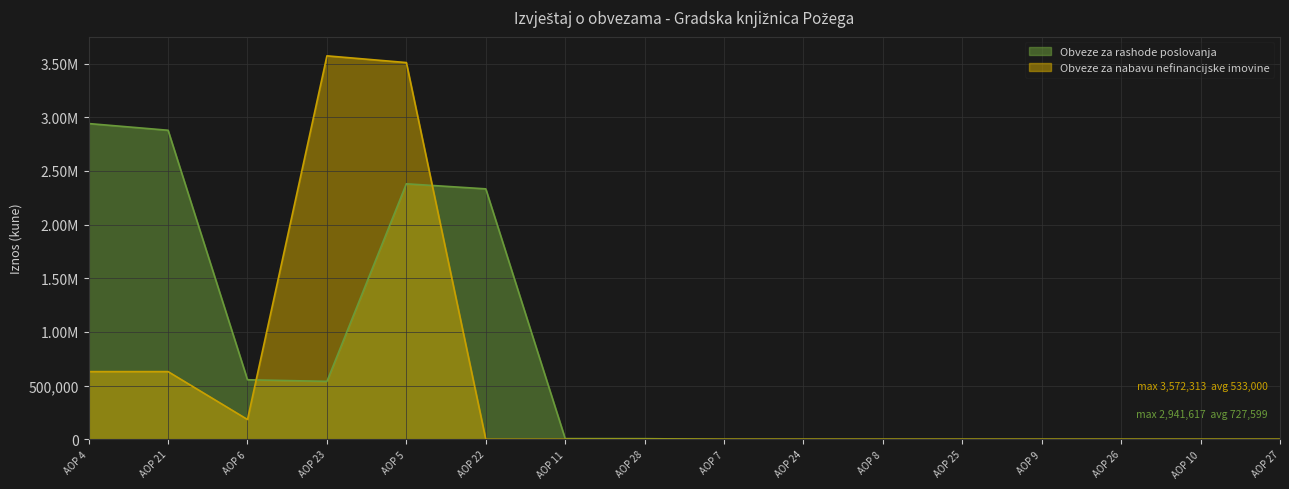

Which series ends up on top after the final intersection of Obveze za rashode poslovanja and Obveze za nabavu nefinancijske imovine?

Obveze za rashode poslovanja